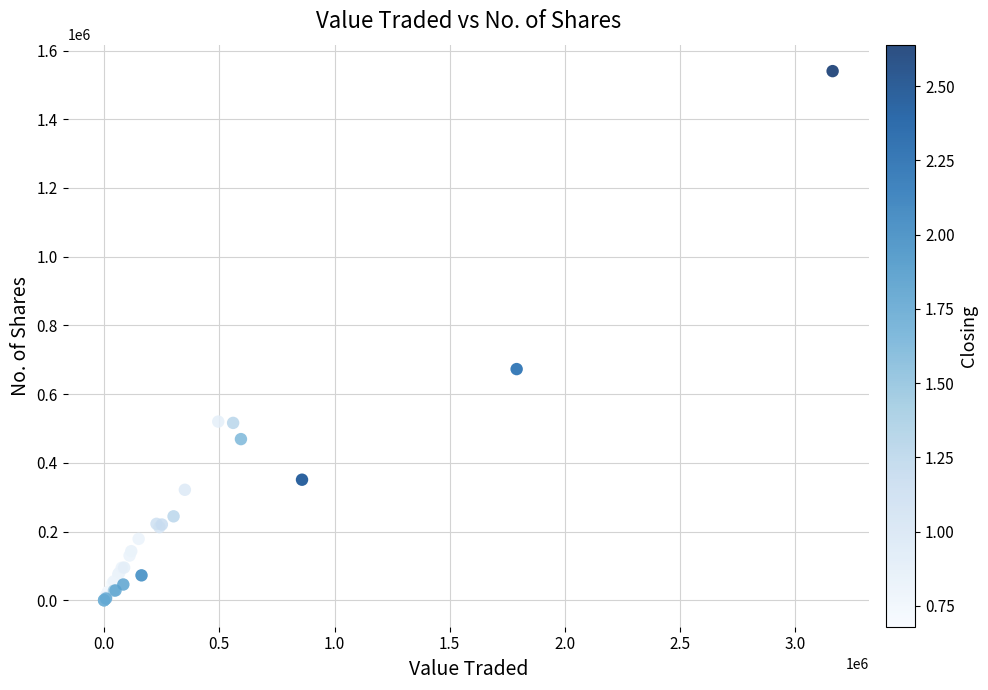

What Y value in the scatter plot is closest to 770103?

672905